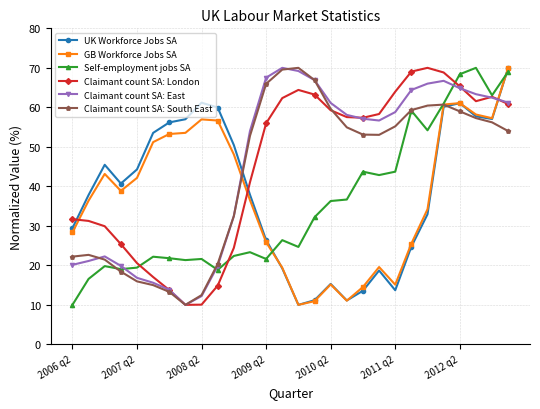

What is the highest value of the Self-employment jobs SA series?

70.0